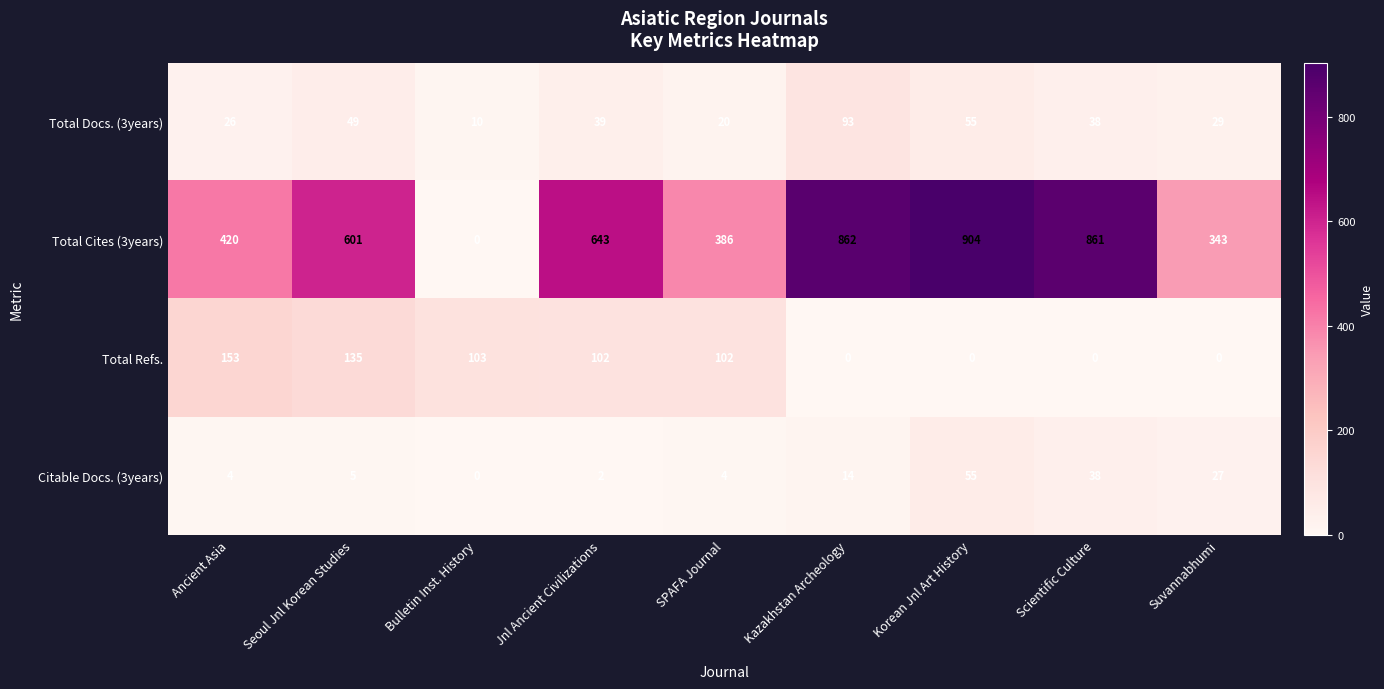

What is the difference between the second highest and minimum values in the Total Refs. series?

135